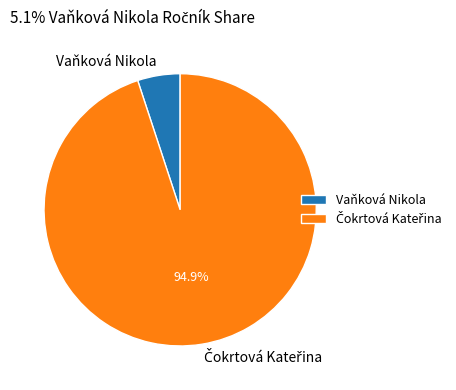

Which category has the smallest portion of the pie?

Vaňková Nikola